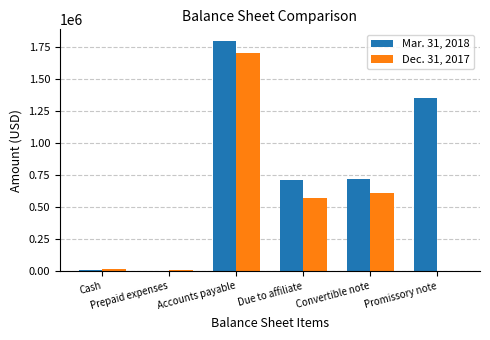

What is the greatest value displayed?

1800915